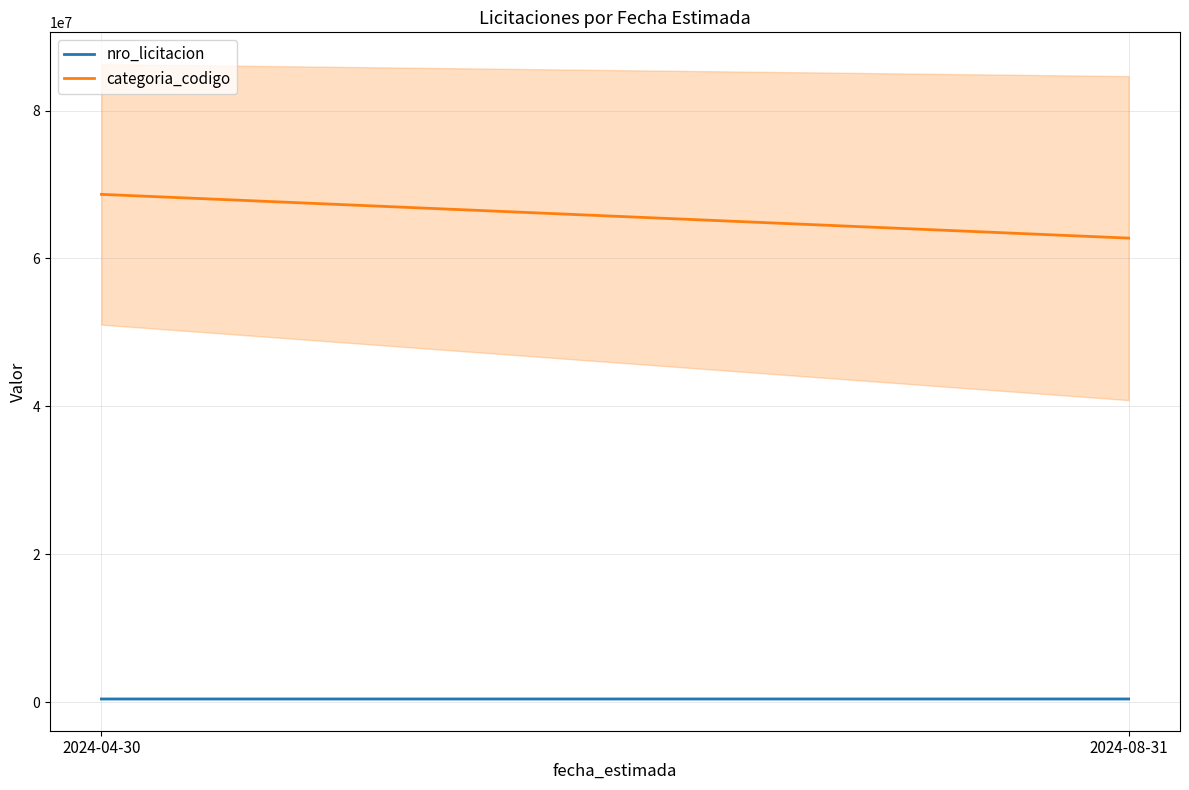

At how many categories does at least one series exceed 30360204?

2